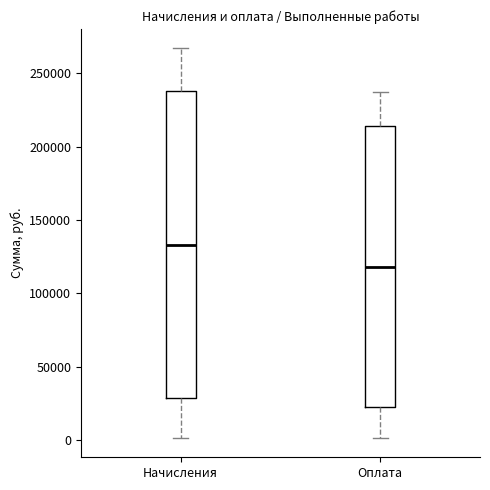

Reading left to right, read every box against the y-axis: the position of its median line, the range the box covers, and the ends of its whiskers. The values are not printed on the chart, so give them approximately, as read against the axis.

Начисления: median 135000, box 30000 to 240000, whiskers 0 to 265000
Оплата: median 120000, box 25000 to 215000, whiskers 0 to 240000